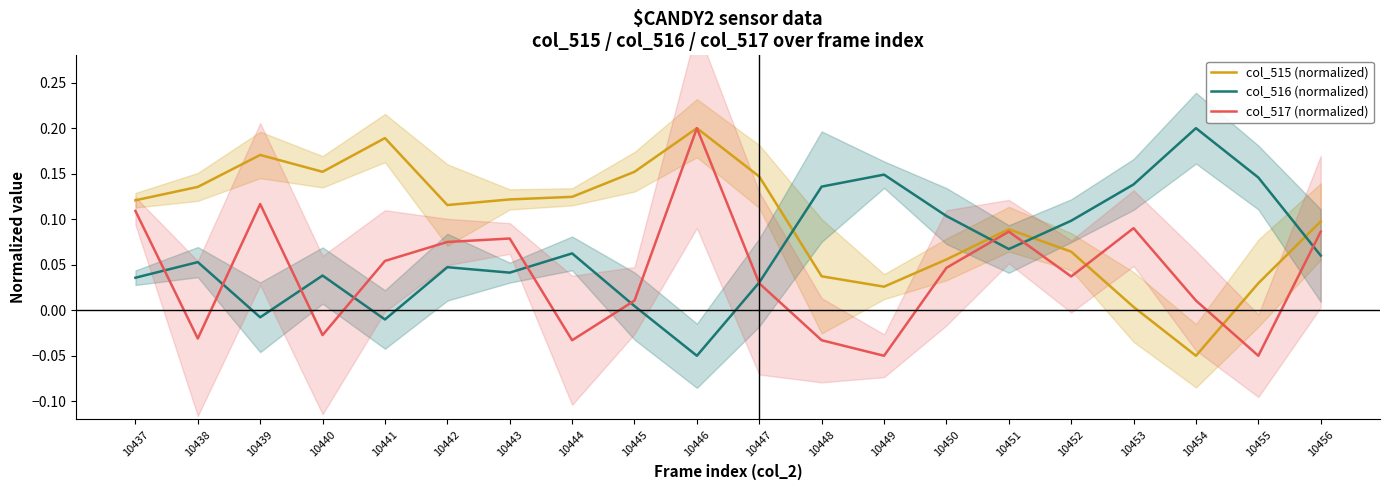

Reading left to right, list all the values displayed in this chart.

col_515 (normalized): 0.1	0.1	0.2	0.2	0.2	0.1	0.1	0.1	0.2	0.2	0.1	0.0	0.0	0.1	0.1	0.1	0.0	-0.1	0.0	0.1
col_516 (normalized): 0.0	0.1	-0.0	0.0	-0.0	0.0	0.0	0.1	0.0	-0.1	0.0	0.1	0.1	0.1	0.1	0.1	0.1	0.2	0.1	0.1
col_517 (normalized): 0.1	-0.0	0.1	-0.0	0.1	0.1	0.1	-0.0	0.0	0.2	0.0	-0.0	-0.1	0.0	0.1	0.0	0.1	0.0	-0.1	0.1